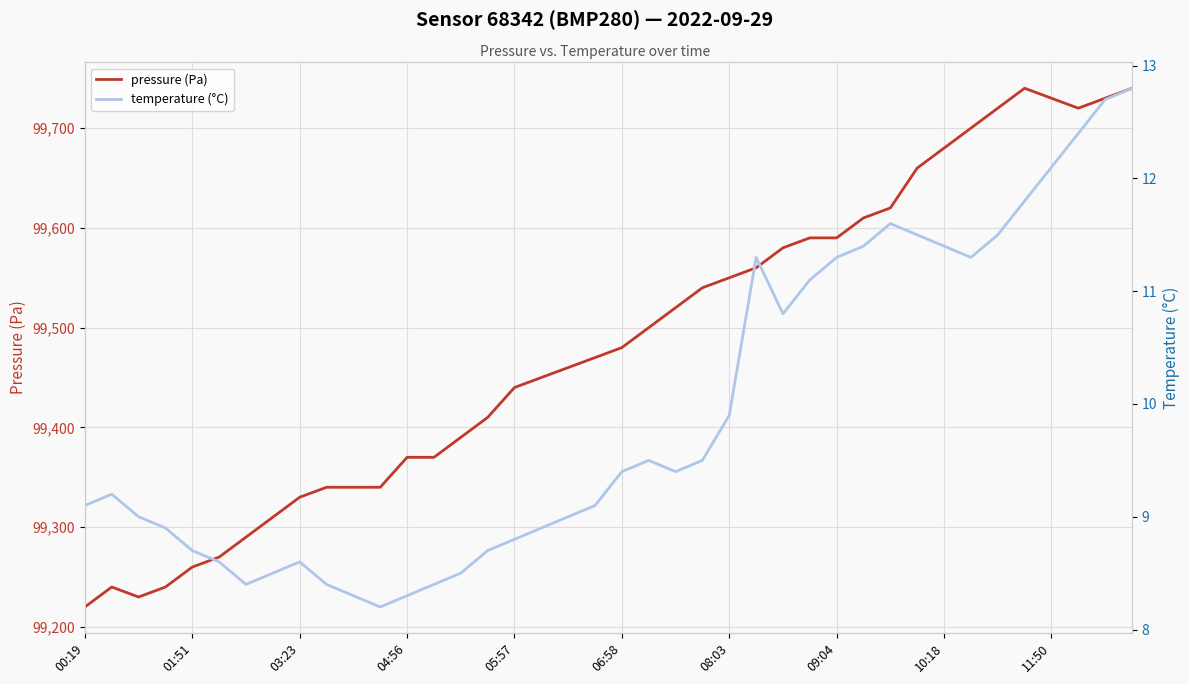

Which has a higher value, 30 or 35?

35